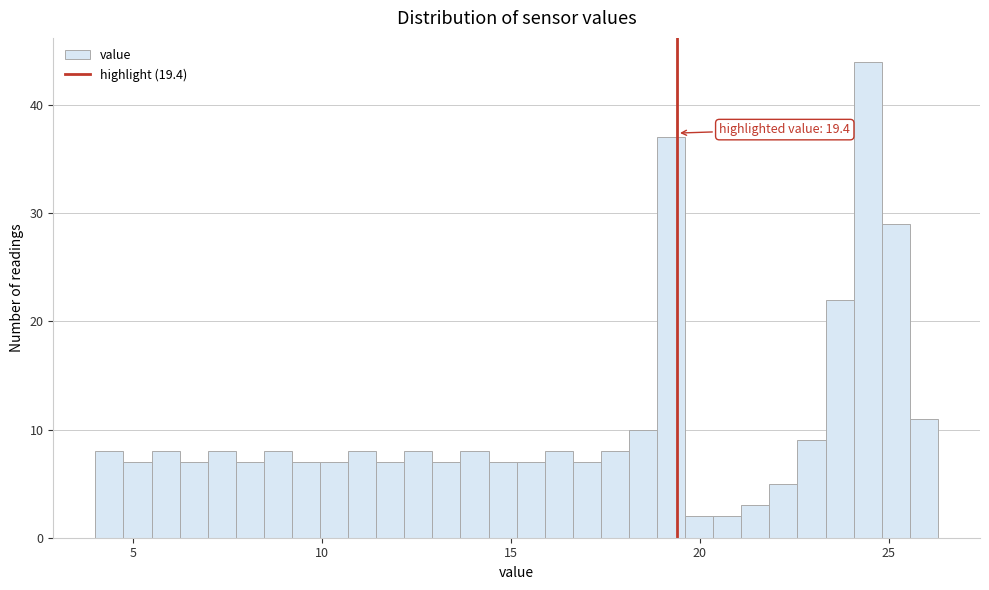

Read against the x-axis, roughly where is the centre of the tallest bar?

24.5